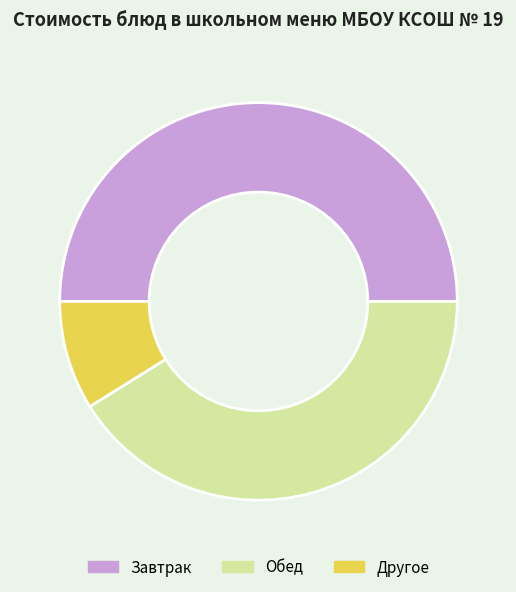

What is the largest slice in the pie chart?

Завтрак